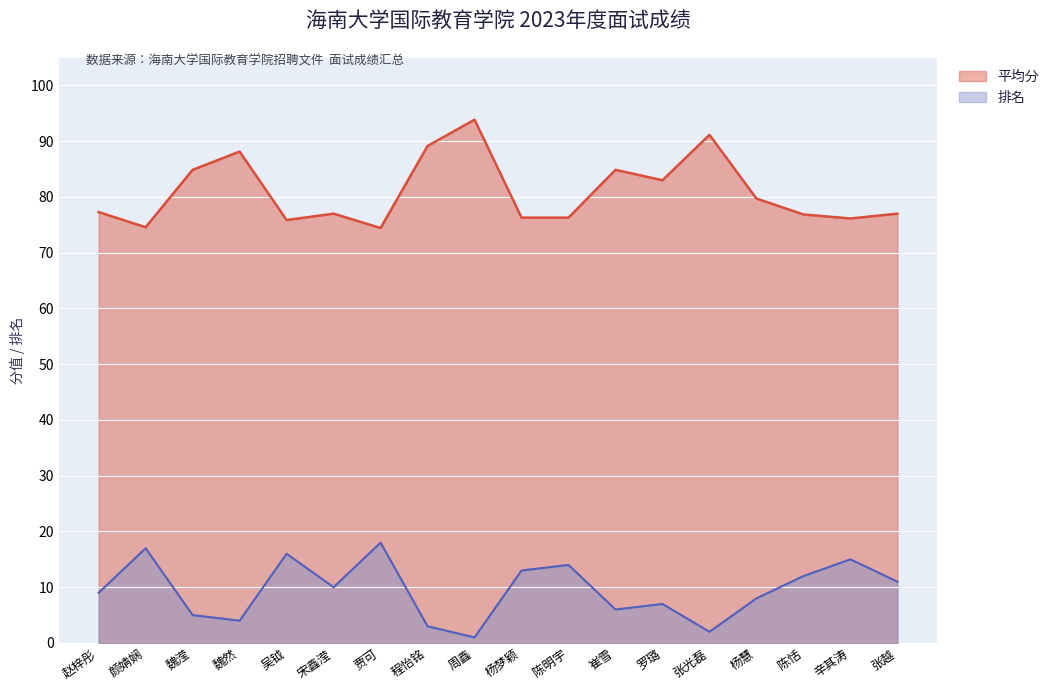

What is the value of the 排名 point at the 2nd from the left?

17.0